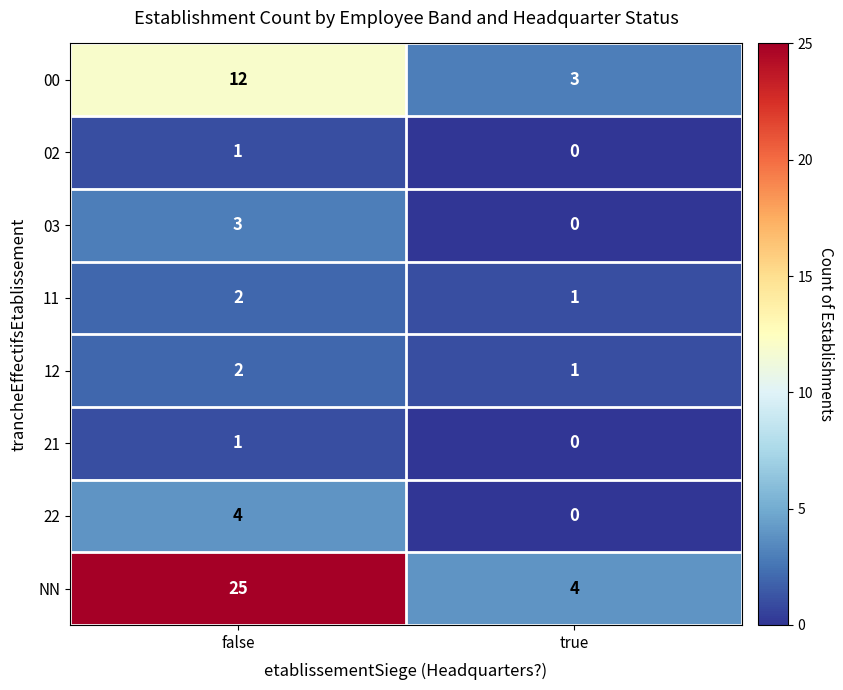

What is the spread (max minus min) of values at false?

24